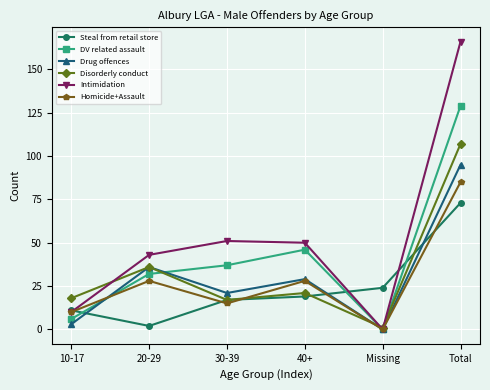

True or false: Disorderly conduct has a value of 1 at Missing.

True